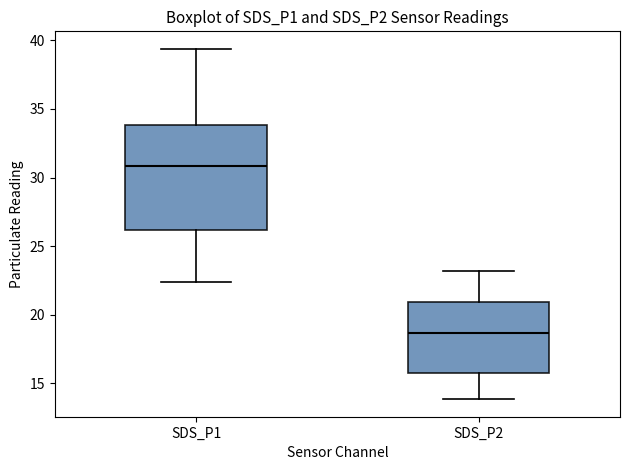

Which box is the tallest, from its lower edge to its upper edge?

SDS_P1